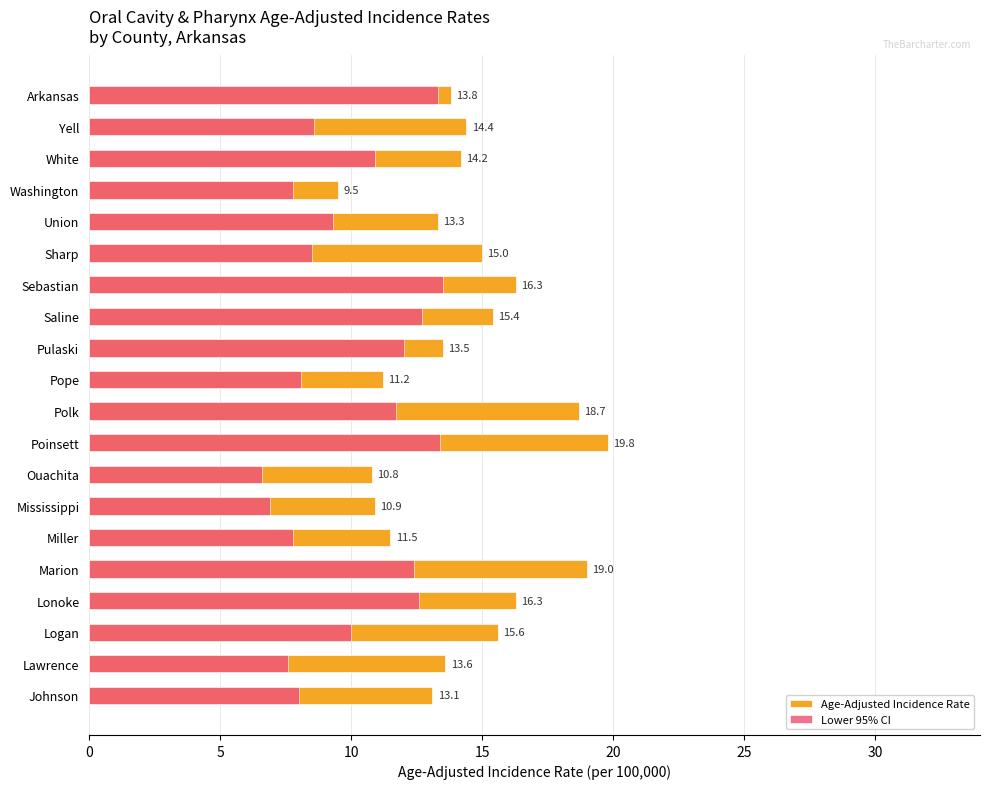

What is the minimum value shown in the chart?

6.6